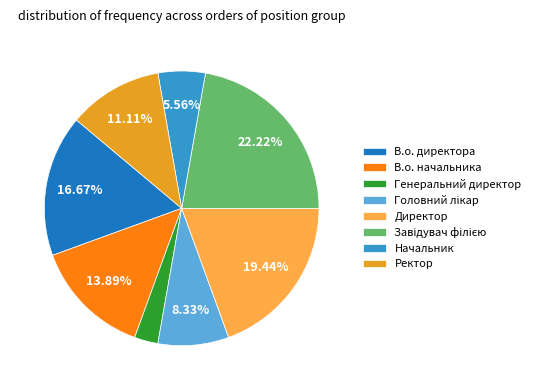

True or false: Ректор accounts for 18% of the total.

False